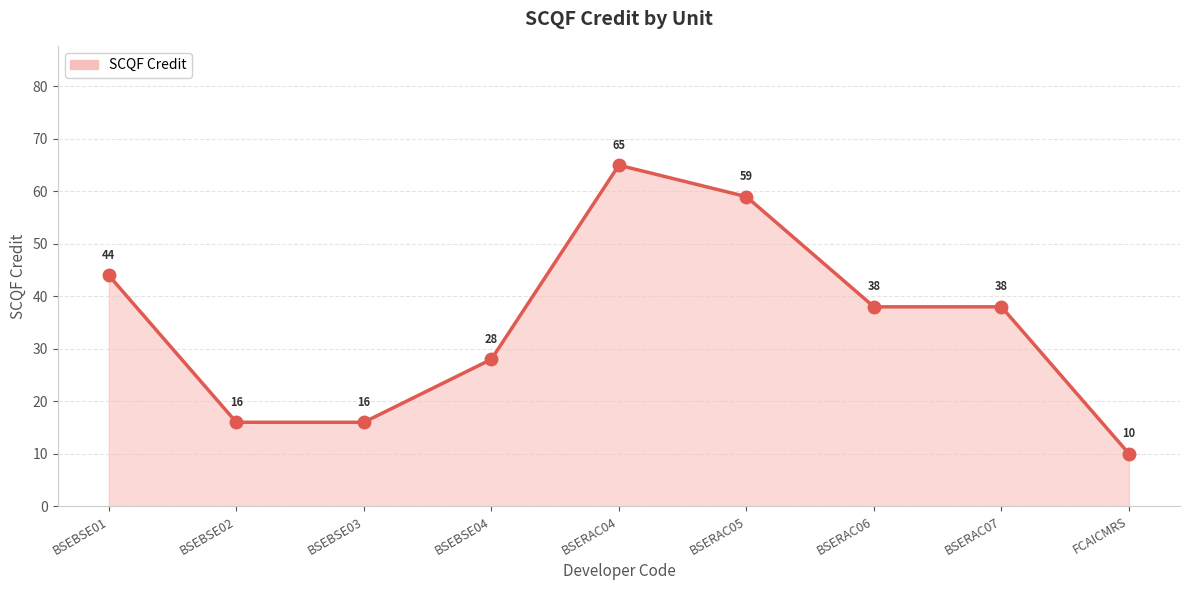

What is the maximum value shown in the chart?

65